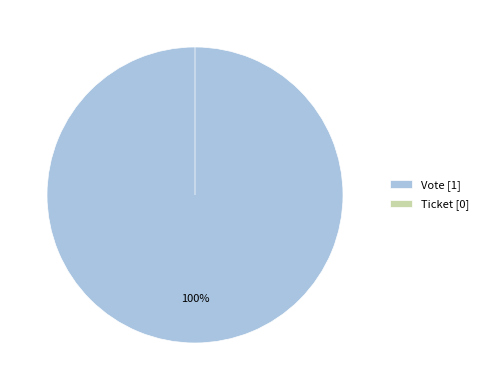

Rank the categories by value from lowest to highest.

Ticket, Vote